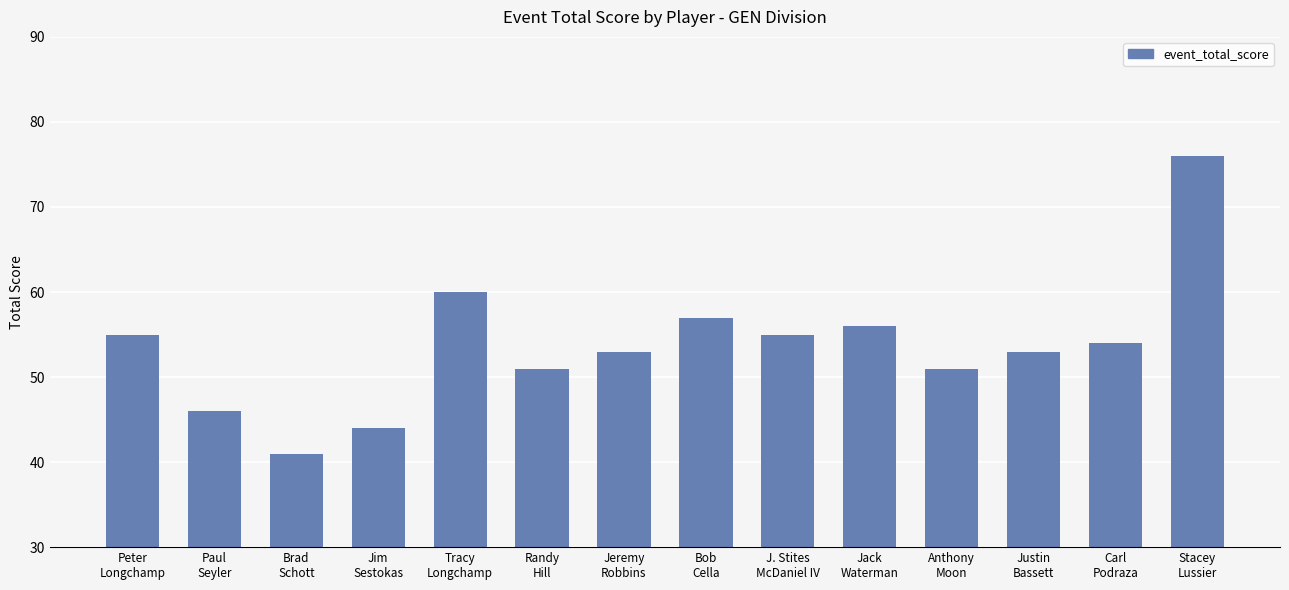

What is the maximum value shown in the chart?

76